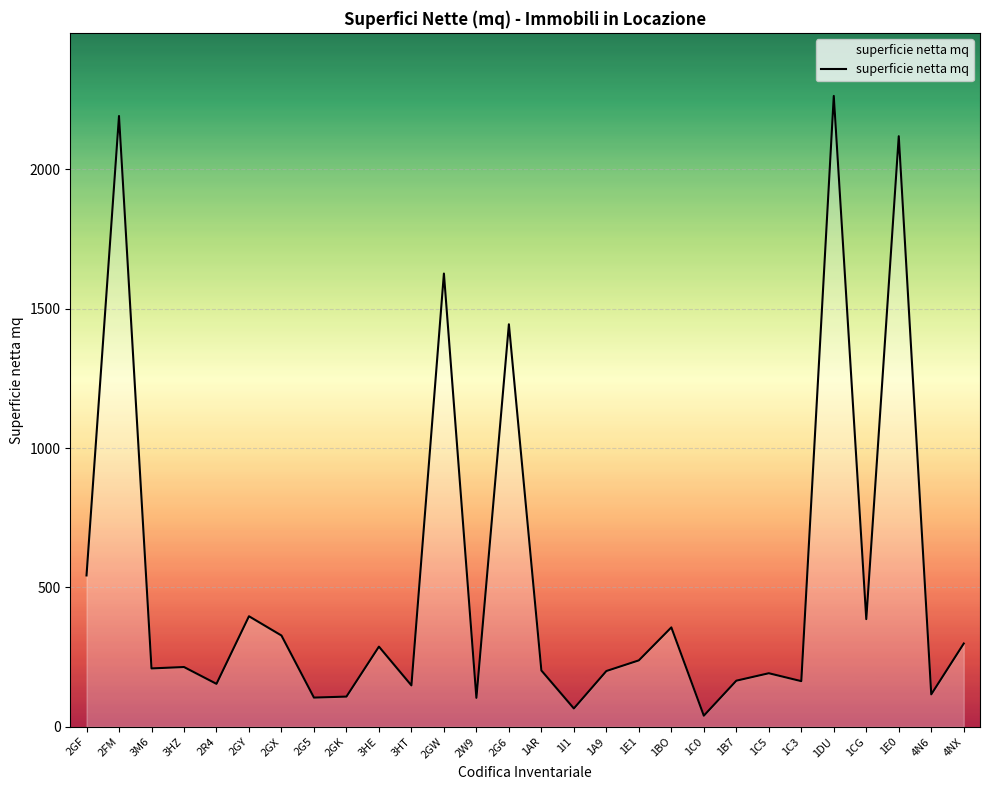

Is it true that the value at 2G5 is 181.4?

False